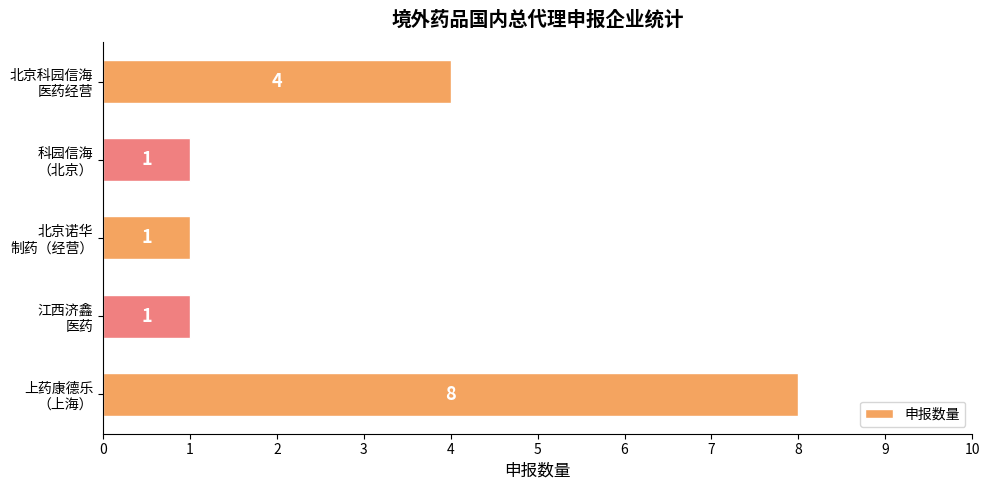

What is the difference between the maximum and minimum values?

7